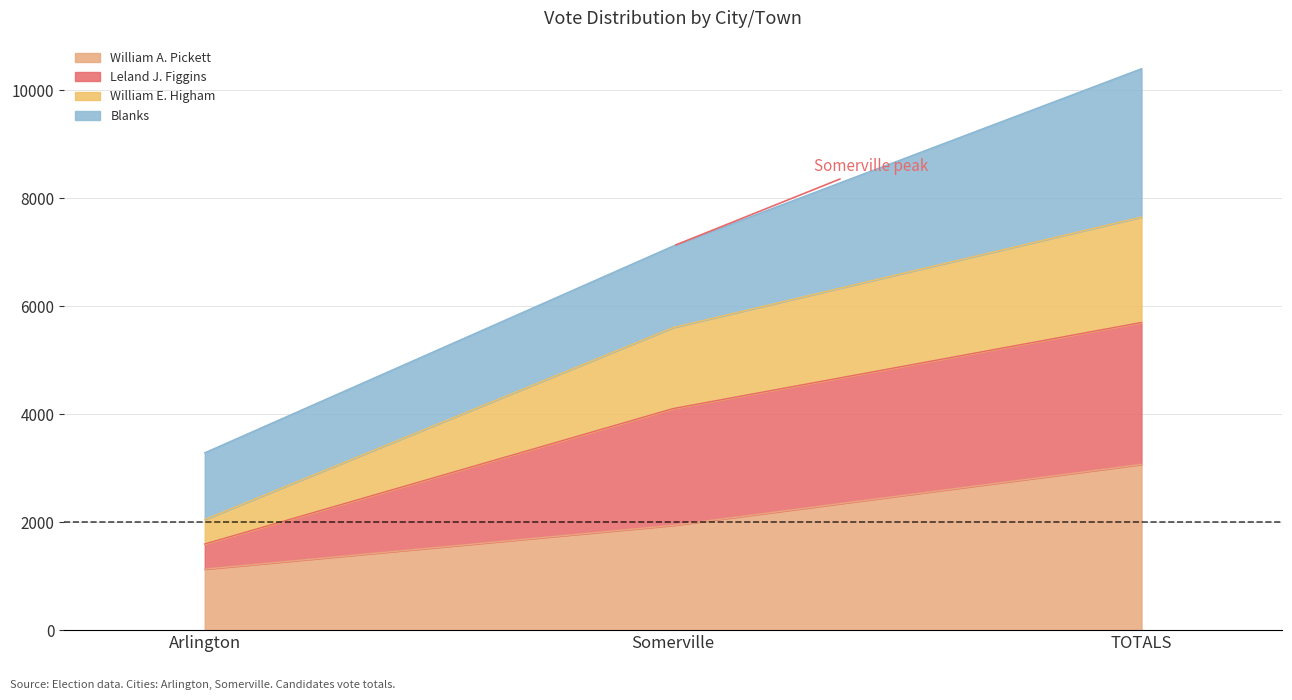

Is it true that William A. Pickett equals 3069 at TOTALS?

True